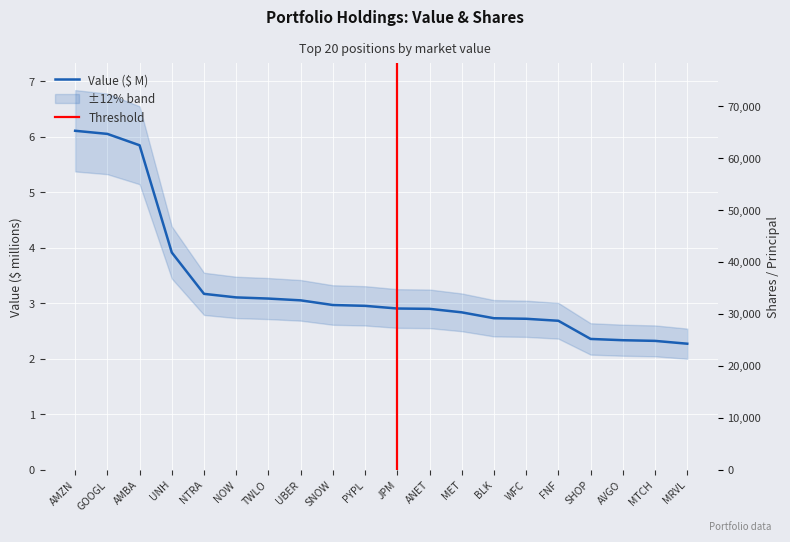

List the labels in order of value, smallest first.

MRVL, MTCH, AVGO, SHOP, FNF, WFC, BLK, MET, ANET, JPM, PYPL, SNOW, UBER, TWLO, NOW, NTRA, UNH, AMBA, GOOGL, AMZN